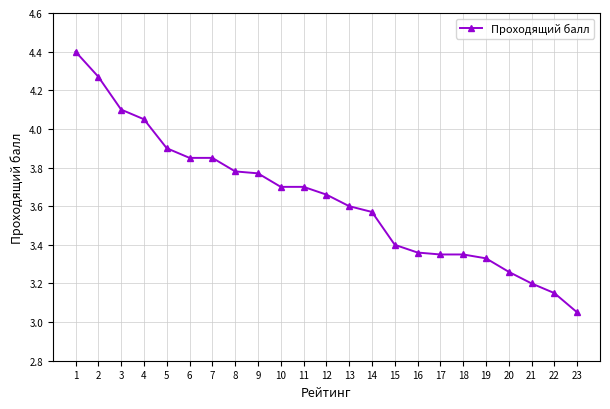

Does the chart have visible grid lines?

Yes